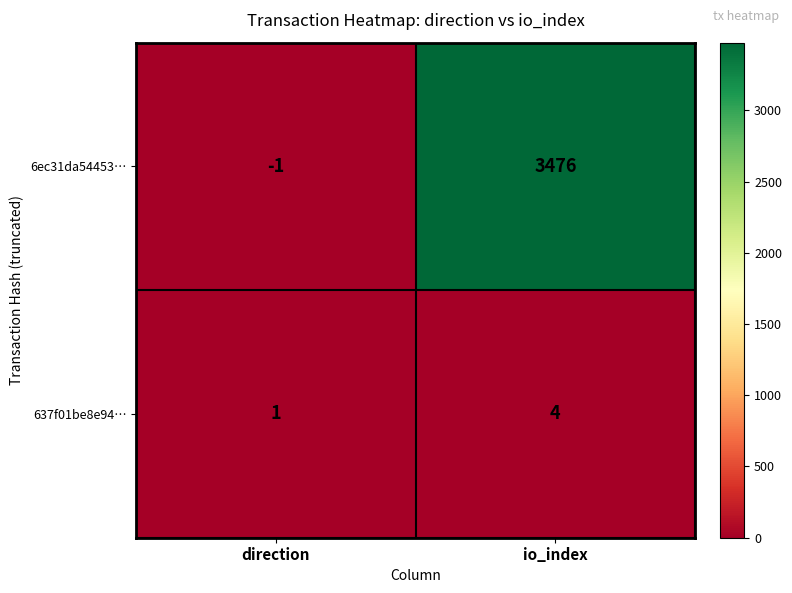

Reading right to left, extract all data points from this chart.

6ec31da54453…: 3476	-1
637f01be8e94…: 4	1